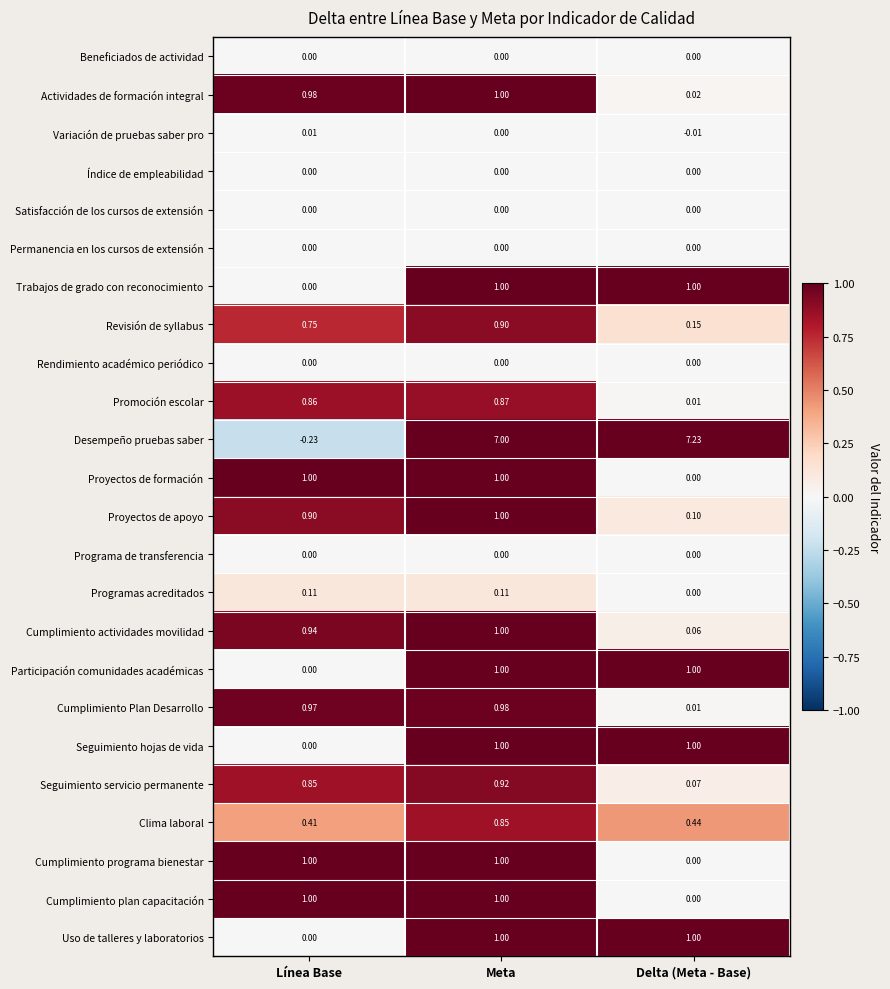

Which category has the highest value across all series?

Delta (Meta - Base)